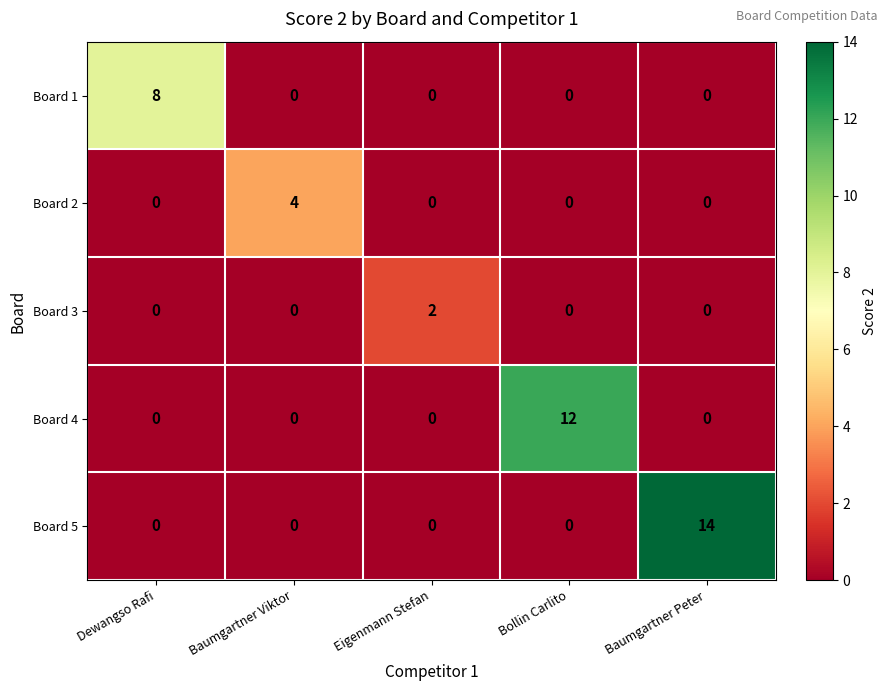

Rank the series by their average value, from highest to lowest.

Board 5, Board 4, Board 1, Board 2, Board 3